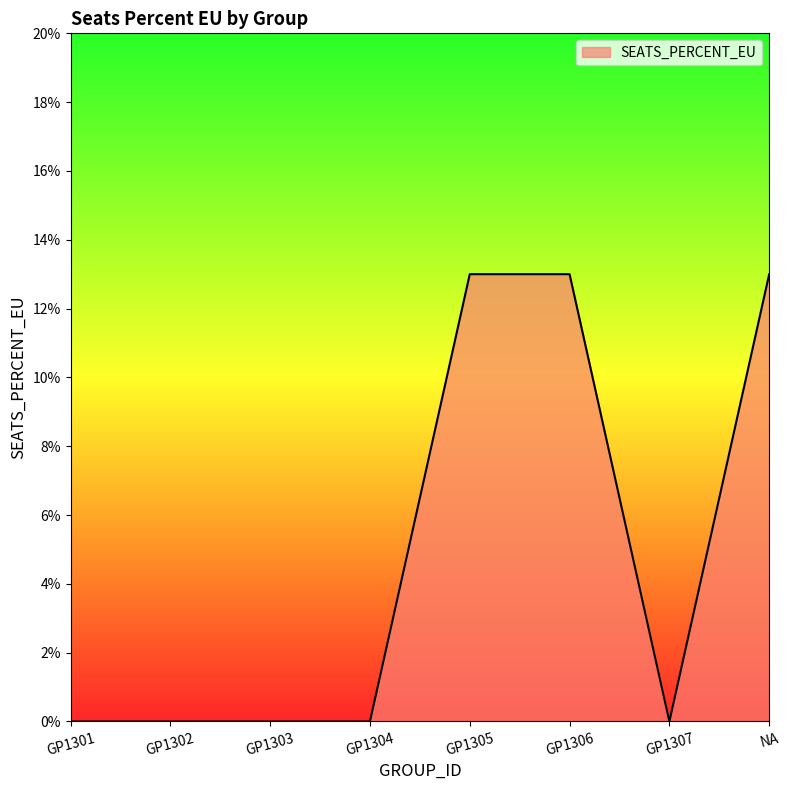

Is this an area chart (filled region under the line)?

Yes